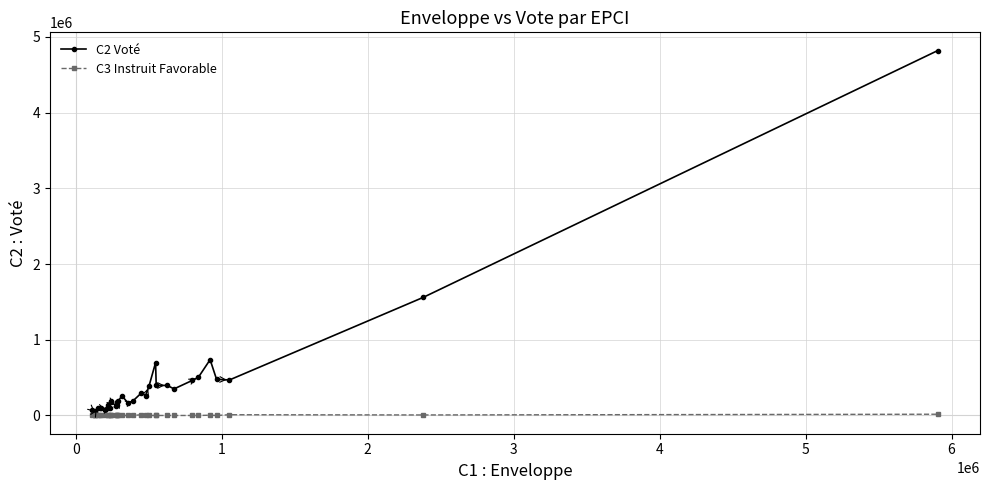

Rank the series by their average value, from lowest to highest.

C3 Instruit Favorable, C2 Voté